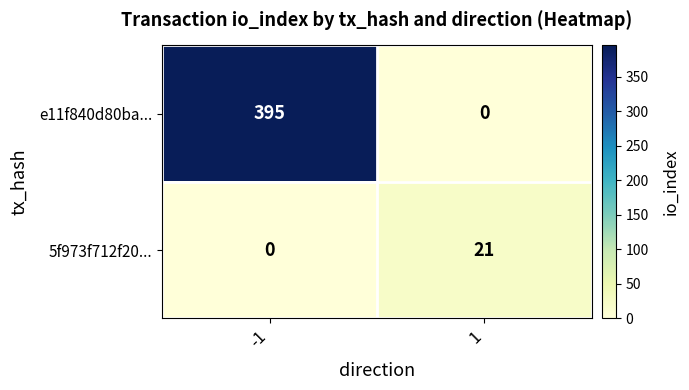

True or false: 5f973f712f20... has a value of 0 at -1.

True